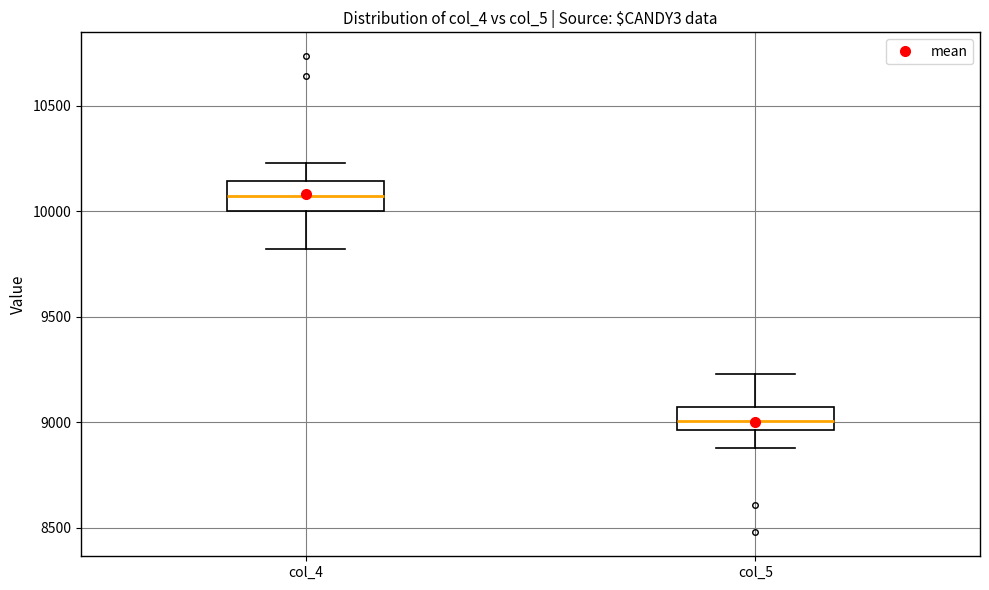

Which box has the highest median line?

col_4